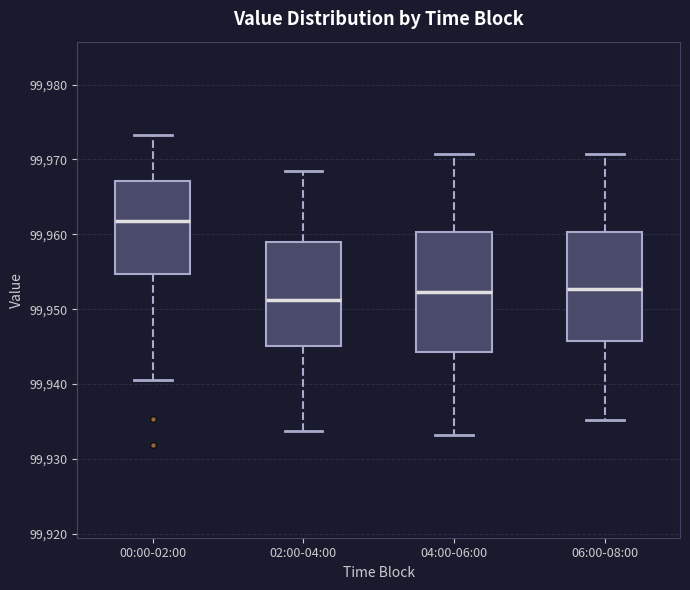

Where does the lower whisker of the box for 02:00-04:00 end on the y-axis? The values are not printed on the chart, so give them approximately, as read against the axis.

99934